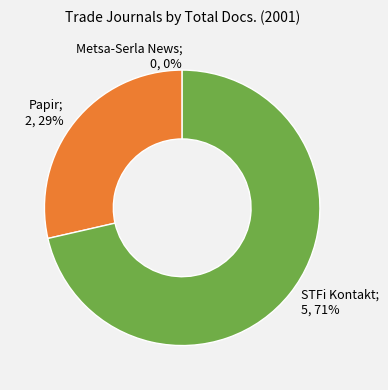

Which slice represents more than half of the pie?

STFi Kontakt